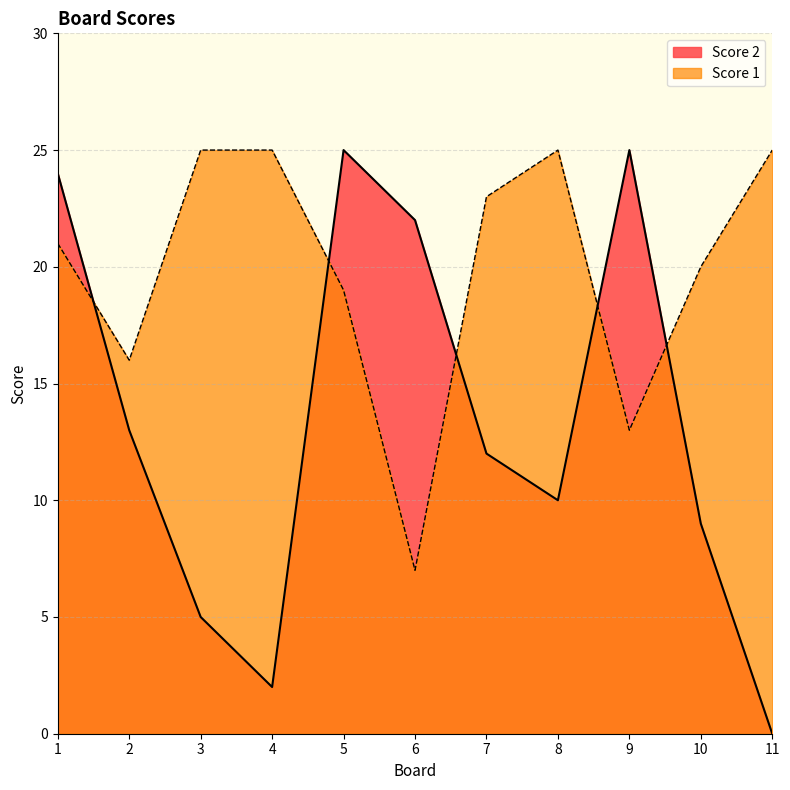

Which series changed the most between 2 and 11?

Score 2